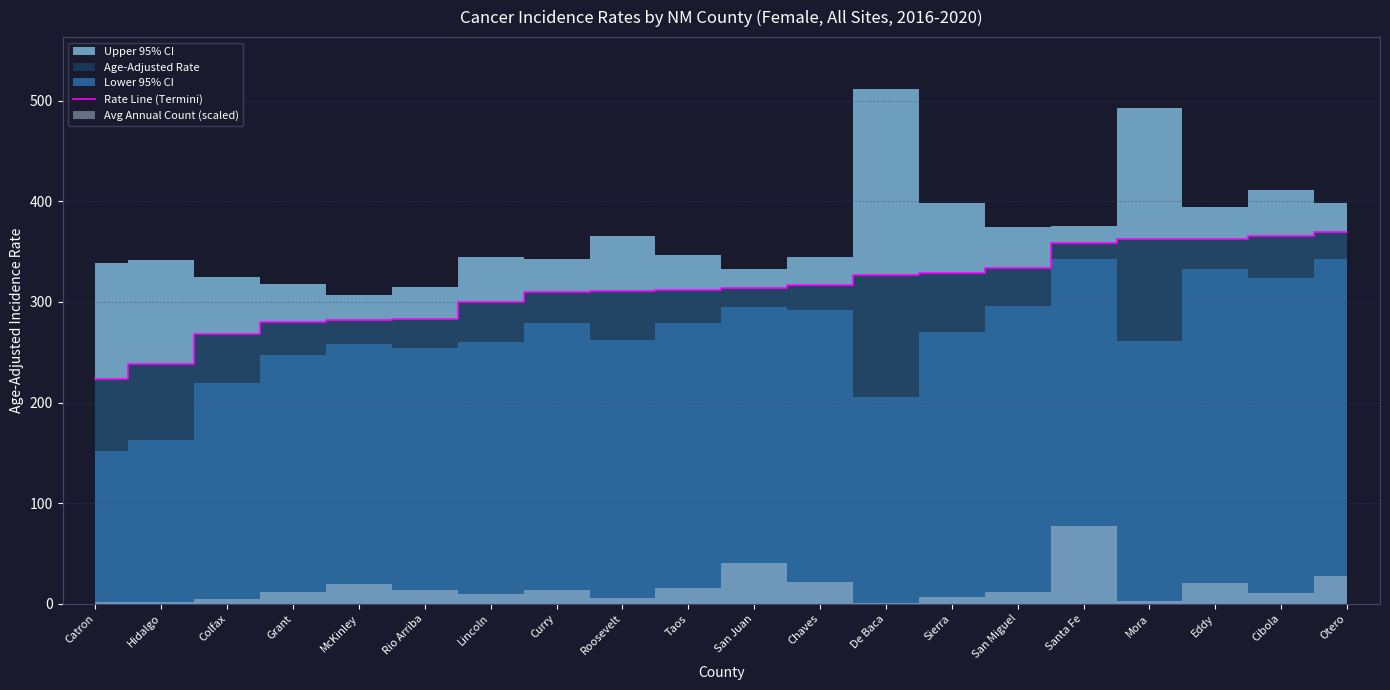

What is the difference between the maximum and minimum values?

146.7